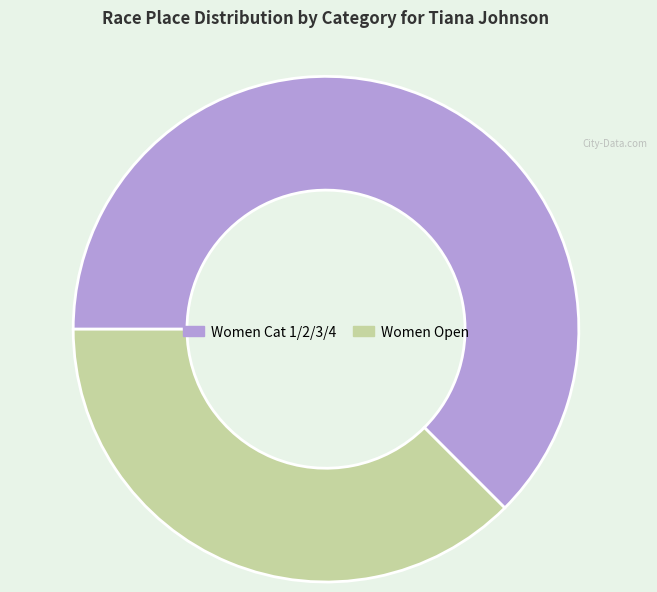

Which category has the biggest portion of the pie?

Women Cat 1/2/3/4